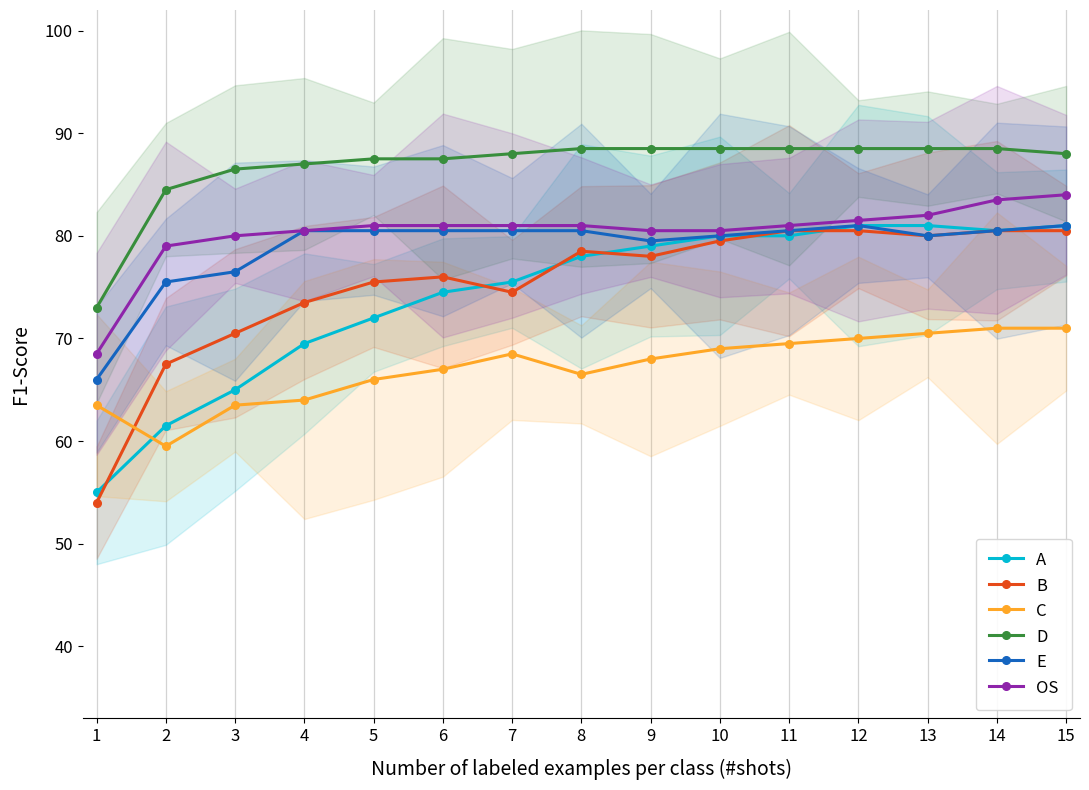

Reading left to right, list all the values displayed in this chart.

A: 1=55.0	2=61.5	3=65.0	4=69.5	5=72.0	6=74.5	7=75.5	8=78.0	9=79.0	10=80.0	11=80.0	12=81.0	13=81.0	14=80.5	15=81.0
B: 1=54.0	2=67.5	3=70.5	4=73.5	5=75.5	6=76.0	7=74.5	8=78.5	9=78.0	10=79.5	11=80.5	12=80.5	13=80.0	14=80.5	15=80.5
C: 1=63.5	2=59.5	3=63.5	4=64.0	5=66.0	6=67.0	7=68.5	8=66.5	9=68.0	10=69.0	11=69.5	12=70.0	13=70.5	14=71.0	15=71.0
D: 1=73.0	2=84.5	3=86.5	4=87.0	5=87.5	6=87.5	7=88.0	8=88.5	9=88.5	10=88.5	11=88.5	12=88.5	13=88.5	14=88.5	15=88.0
E: 1=66.0	2=75.5	3=76.5	4=80.5	5=80.5	6=80.5	7=80.5	8=80.5	9=79.5	10=80.0	11=80.5	12=81.0	13=80.0	14=80.5	15=81.0
OS: 1=68.5	2=79.0	3=80.0	4=80.5	5=81.0	6=81.0	7=81.0	8=81.0	9=80.5	10=80.5	11=81.0	12=81.5	13=82.0	14=83.5	15=84.0